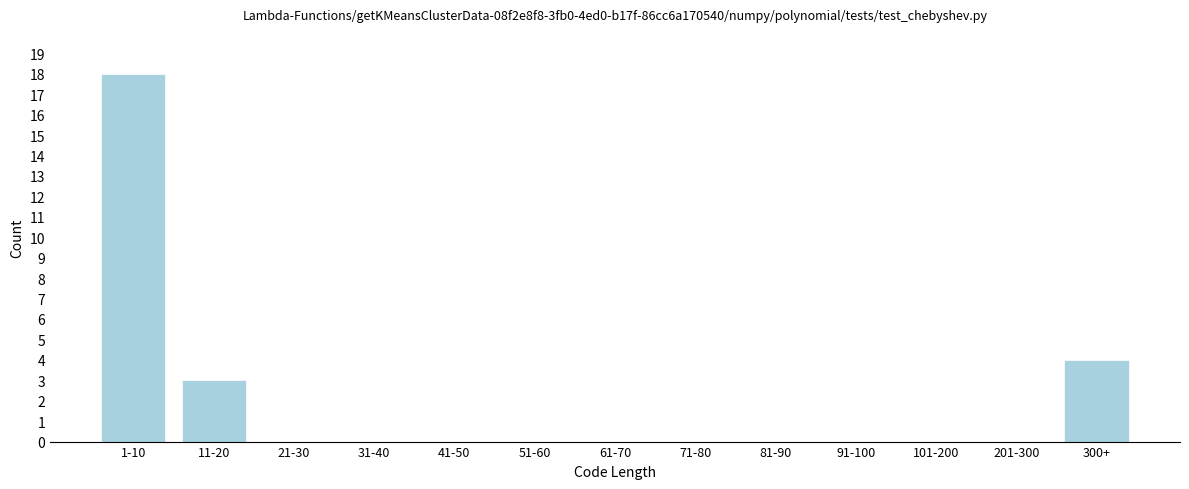

Reading left to right, extract all data points from this chart.

1-10=18	11-20=3	21-30=0	31-40=0	41-50=0	51-60=0	61-70=0	71-80=0	81-90=0	91-100=0	101-200=0	201-300=0	300+=4